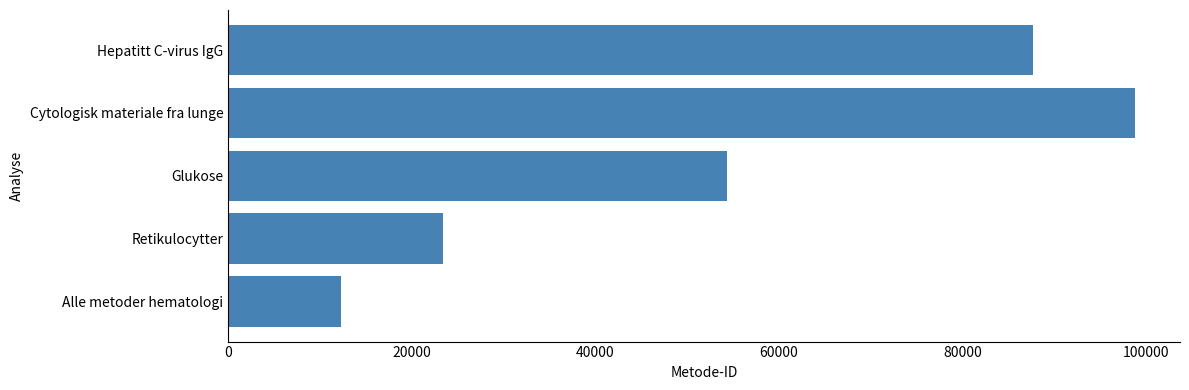

What is the average value?

55308